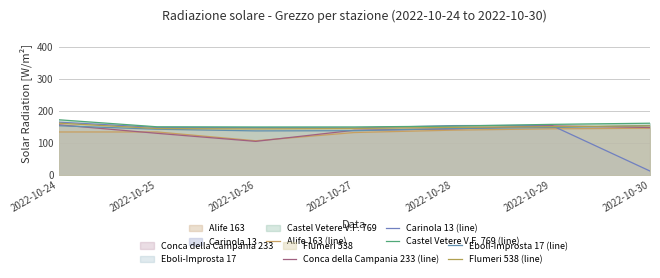

How many lines are shown in the chart?

6